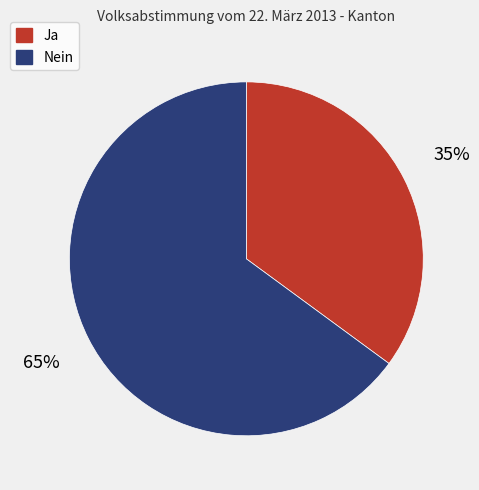

The Ja slice represents 48% of the pie. True or false?

False